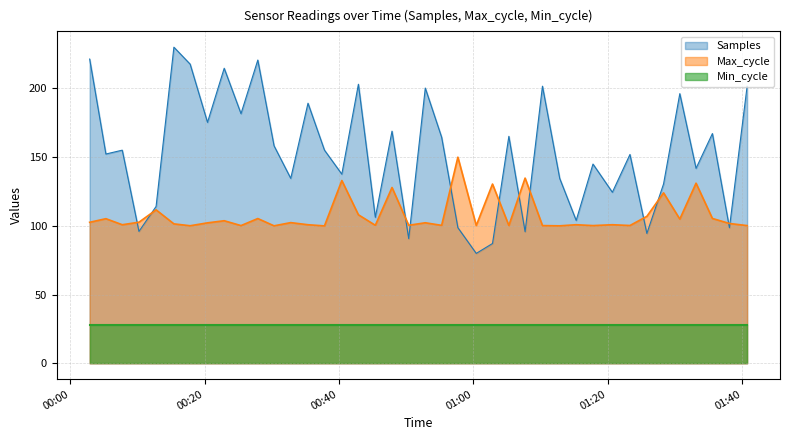

What is the greatest value displayed?

230.0